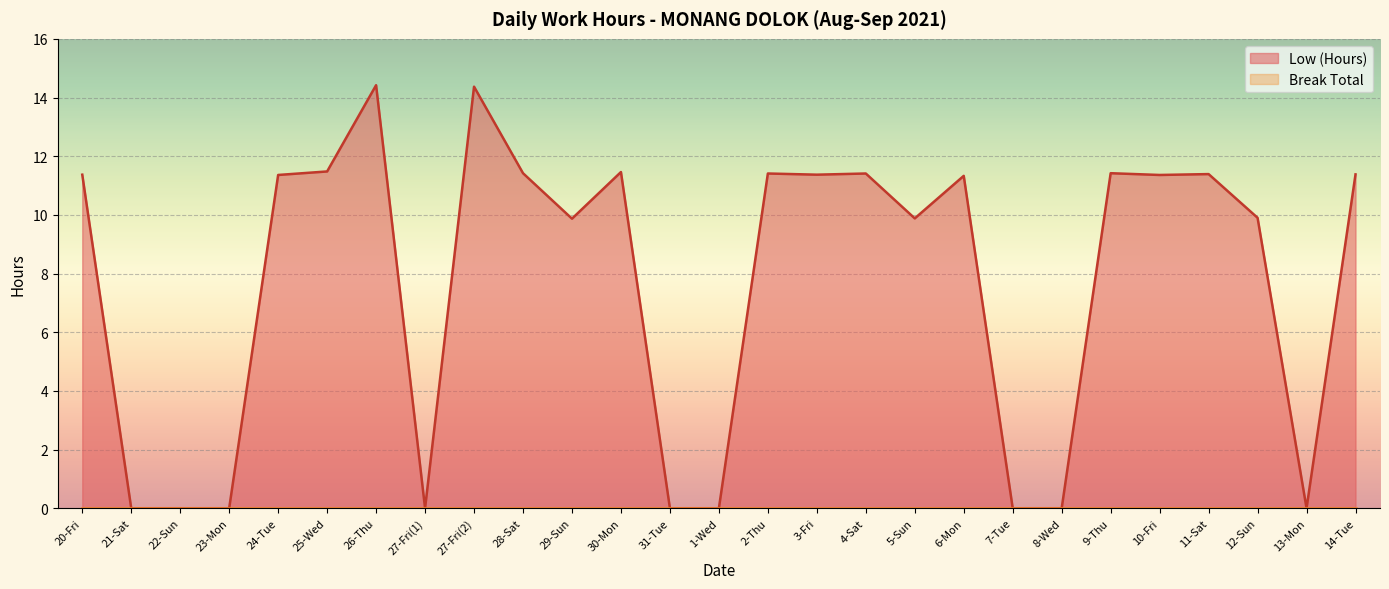

What is the approximate value at 27-Fri(2)?

14.4